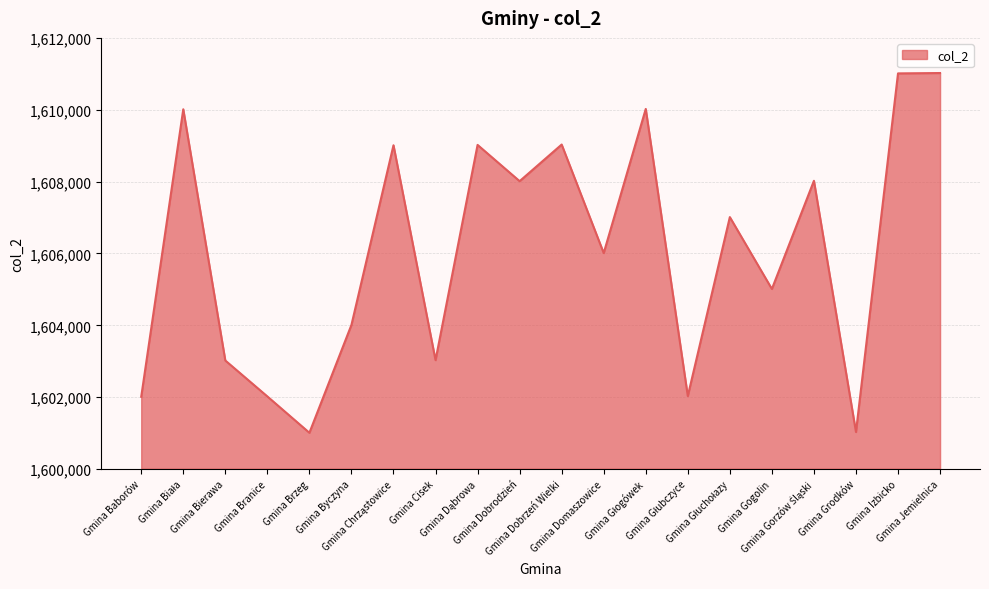

What is the greatest value displayed?

1611022